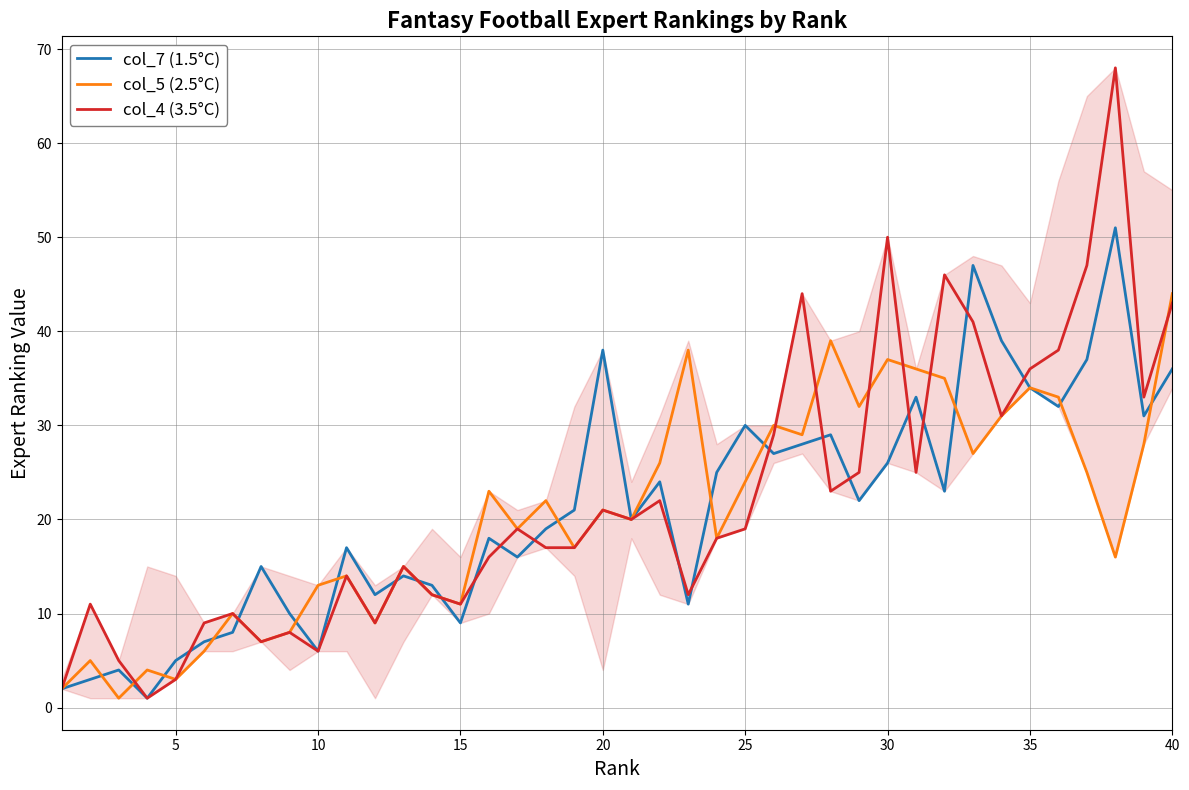

Rank the series by their maximum value, from lowest to highest.

col_5 (2.5°C), col_7 (1.5°C), col_4 (3.5°C)